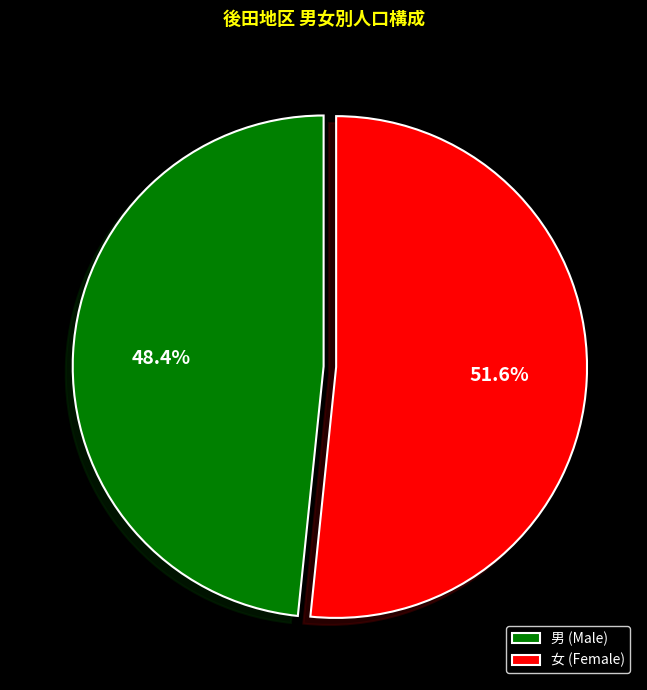

What percentage do 男 (Male) and 女 (Female) together represent?

100.0%